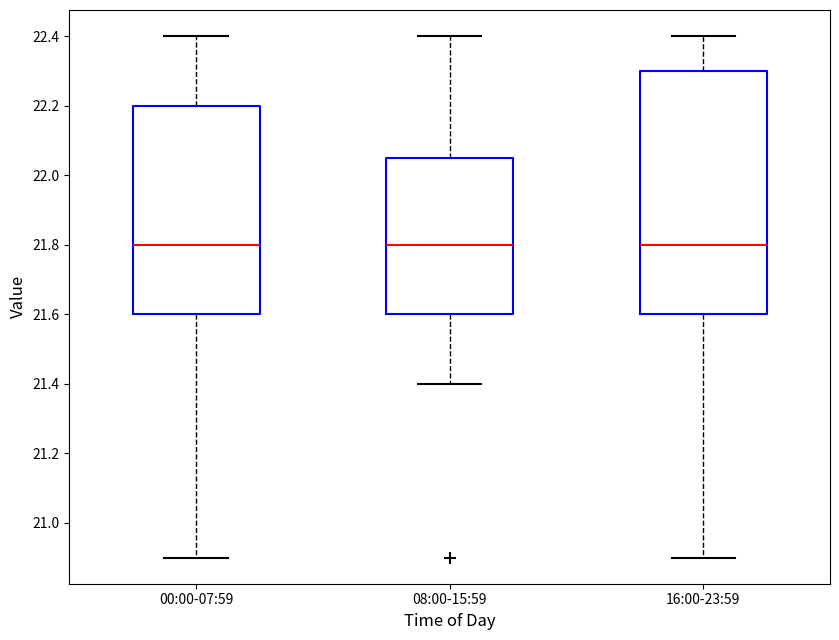

Reading left to right, transcribe this box plot: for each box, give where its median line is, the range the box spans, and where its two whiskers end, as read against the y-axis. The values are not printed on the chart, so give them approximately, as read against the axis.

00:00-07:59: median 21.80, box 21.60 to 22.20, whiskers 20.90 to 22.40
08:00-15:59: median 21.80, box 21.60 to 22.06, whiskers 21.40 to 22.40
16:00-23:59: median 21.80, box 21.60 to 22.30, whiskers 20.90 to 22.40